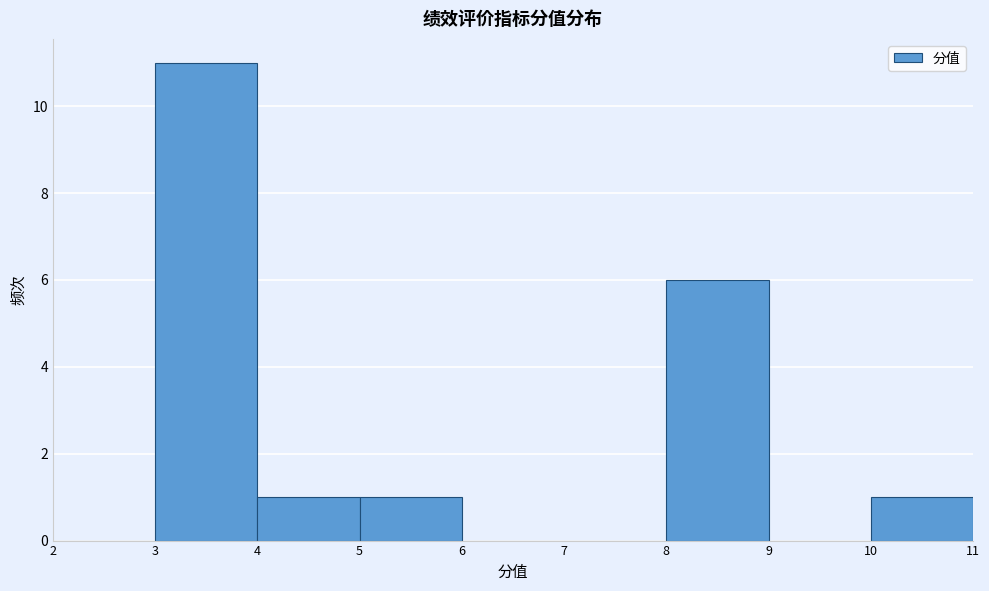

Reading left to right, transcribe this chart: for each bar, give the range it covers on the x-axis and its height. The values are not printed on the chart, so give them approximately, as read against the axis.

2 to 3: 0
3 to 4: 11
4 to 5: 1
5 to 6: 1
6 to 7: 0
7 to 8: 0
8 to 9: 6
9 to 10: 0
10 to 11: 1